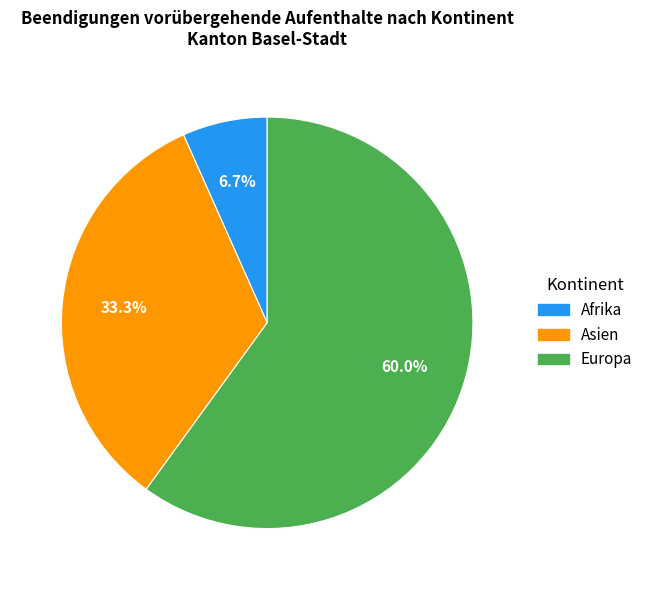

Does Europa account for over 50% of the chart?

Yes